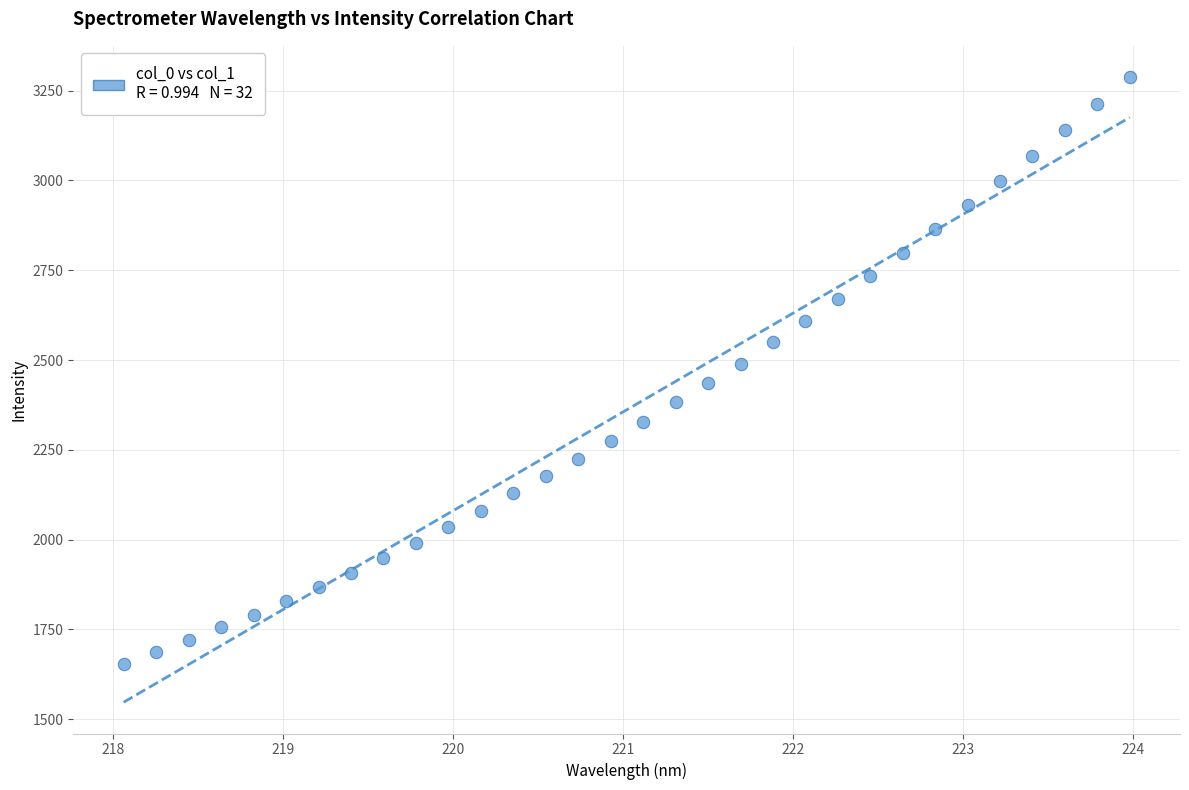

What is the range of X values (max minus min)?

5.9